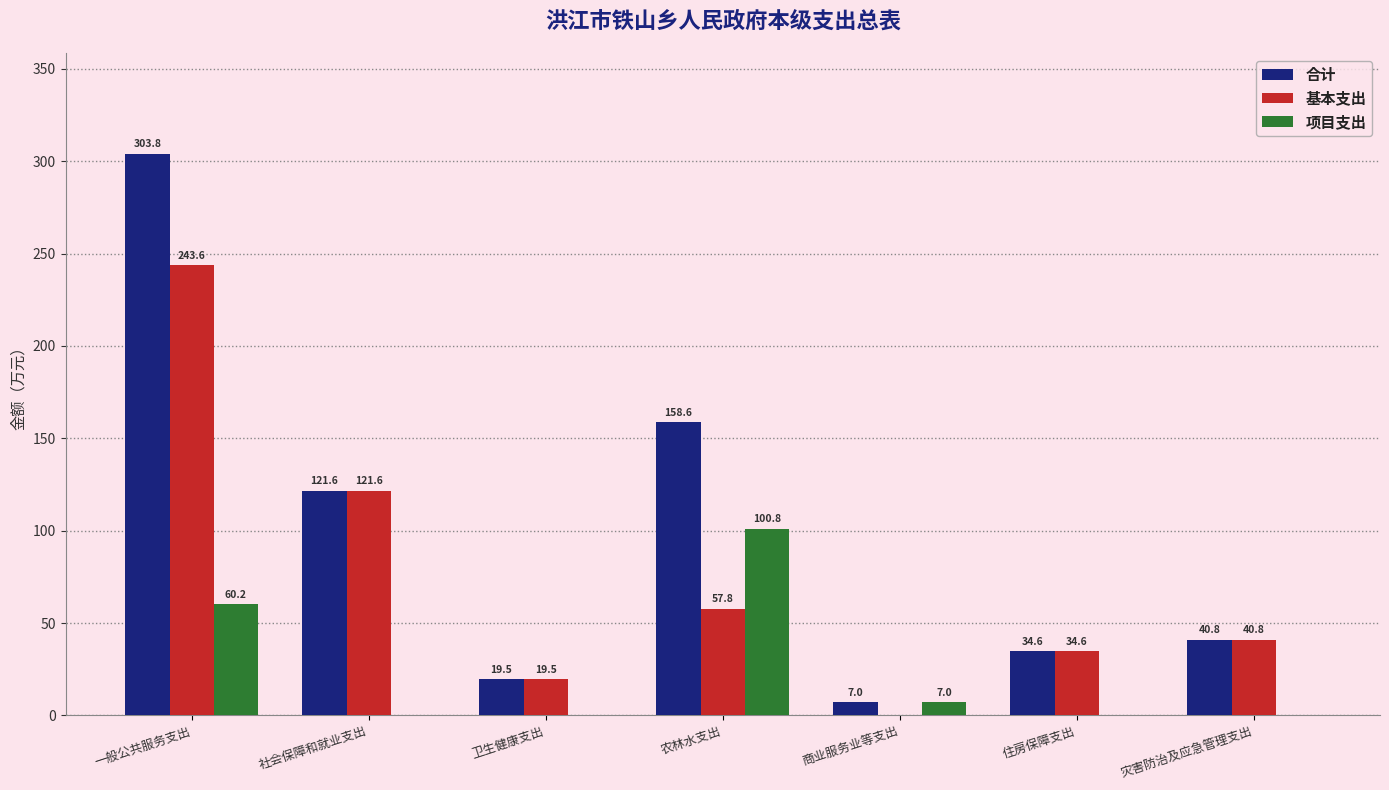

What is the highest value of the 基本支出 series?

243.6